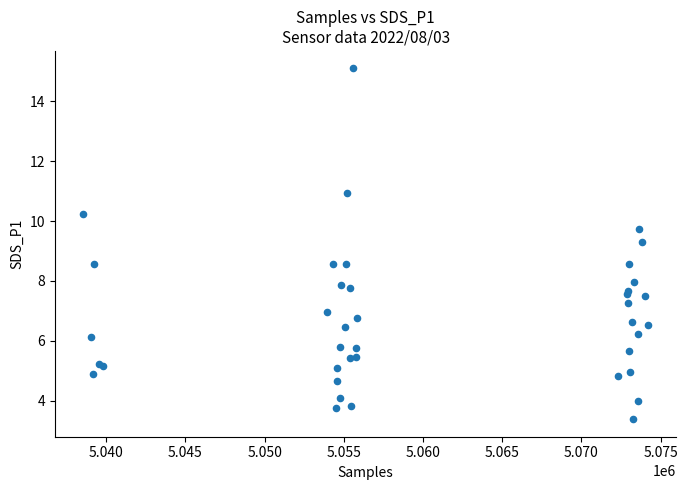

What Y value in the scatter plot is closest to 9?

9.3